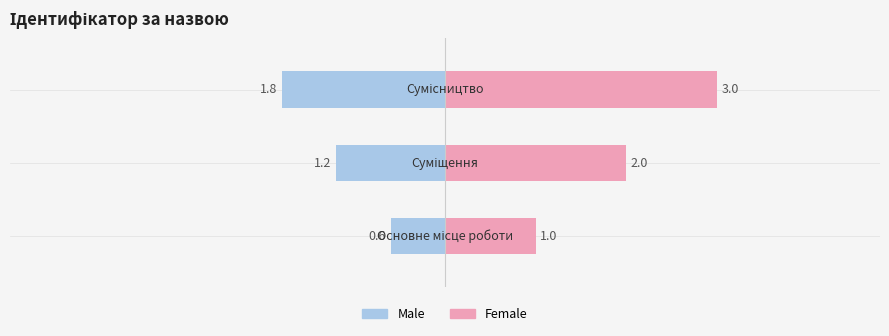

Reading left to right, what are all the values shown in this chart?

Male: −6=-0.6	−4=-1.2	−2=-1.8
Female: −6=1.0	−4=2.0	−2=3.0